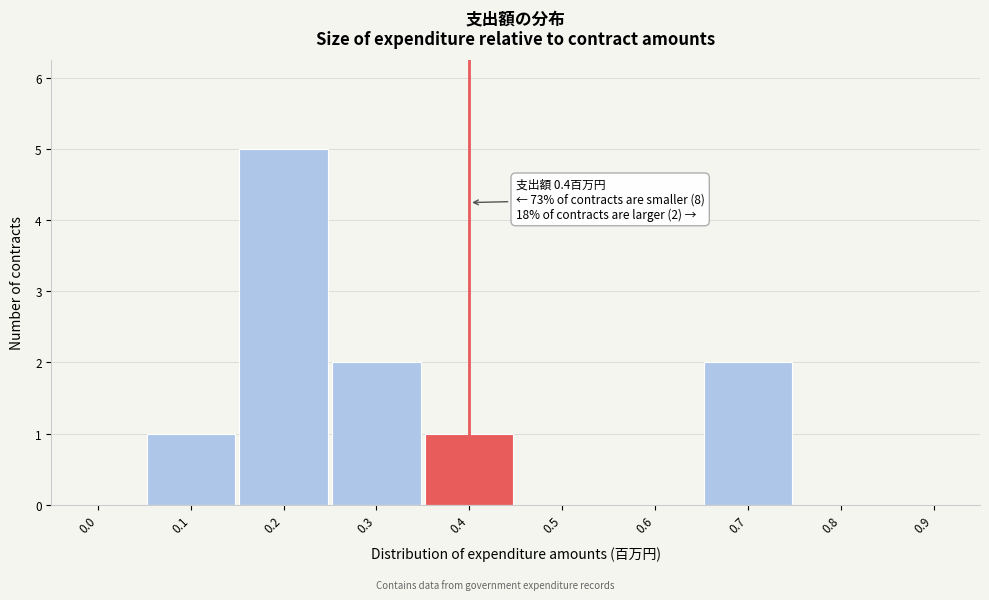

Reading left to right, transcribe all the data shown in this chart.

0.0=0	0.1=1	0.2=5	0.3=2	0.4=1	0.5=0	0.6=0	0.7=2	0.8=0	0.9=0